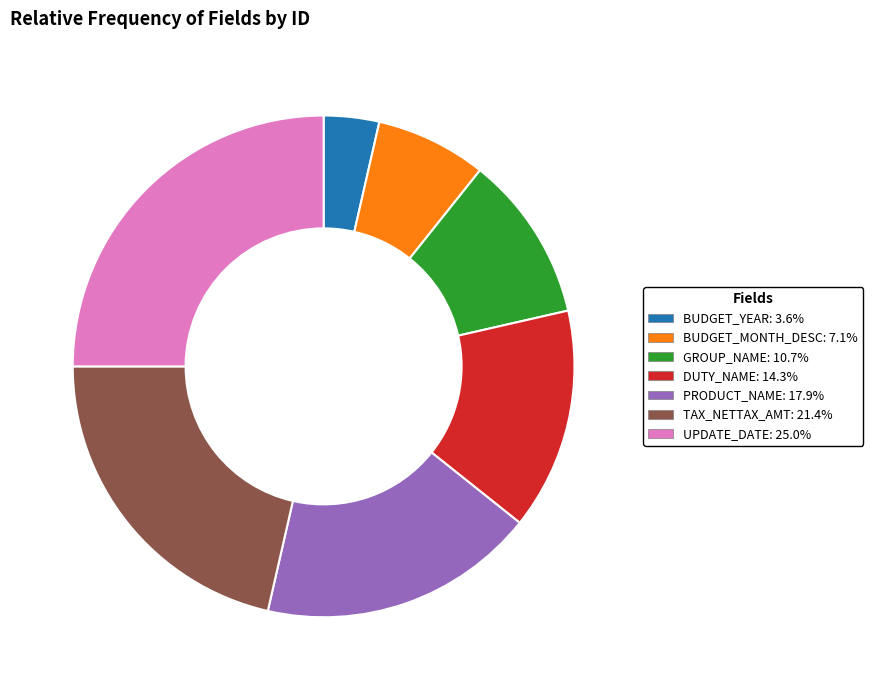

Do TAX_NETTAX_AMT: 21.4% and PRODUCT_NAME: 17.9% together represent more than half of the pie?

No